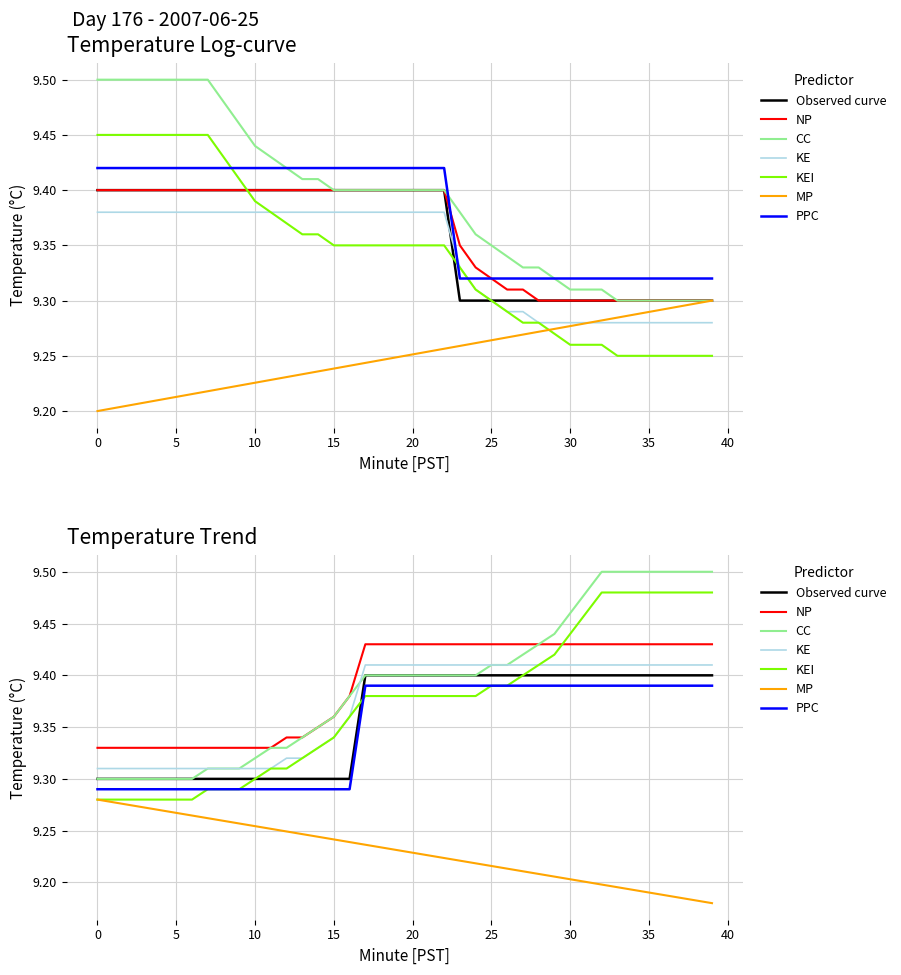

What is the sum of all Temp offset values?

375.7